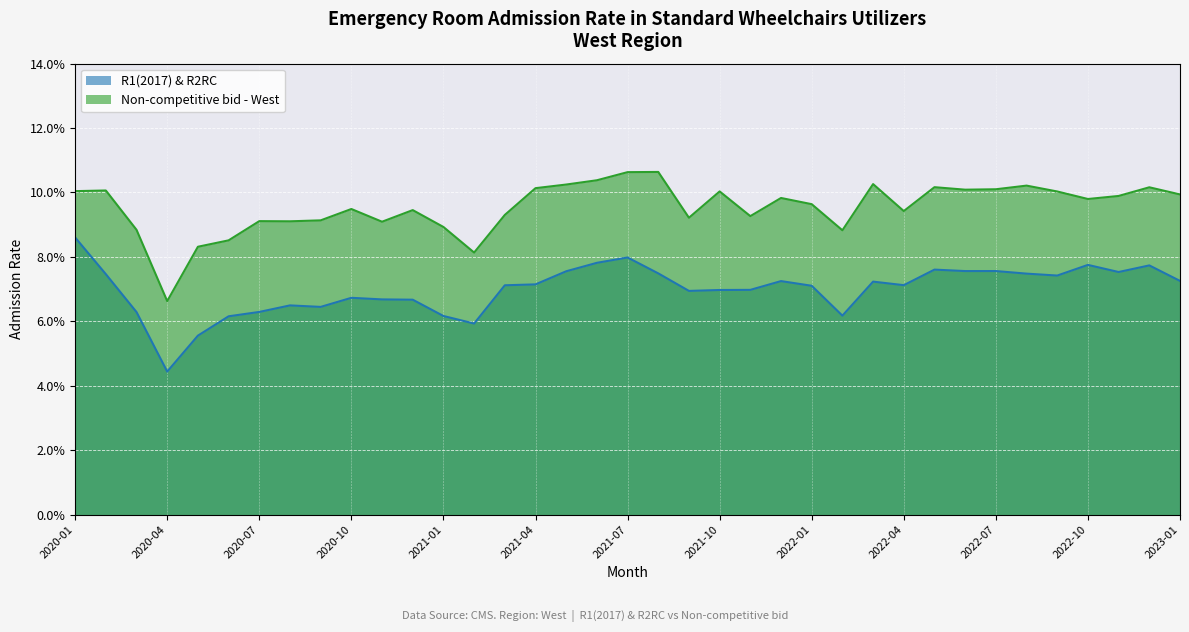

Which series changed the most between 2020-05 and 2022-10?

R1(2017) & R2RC